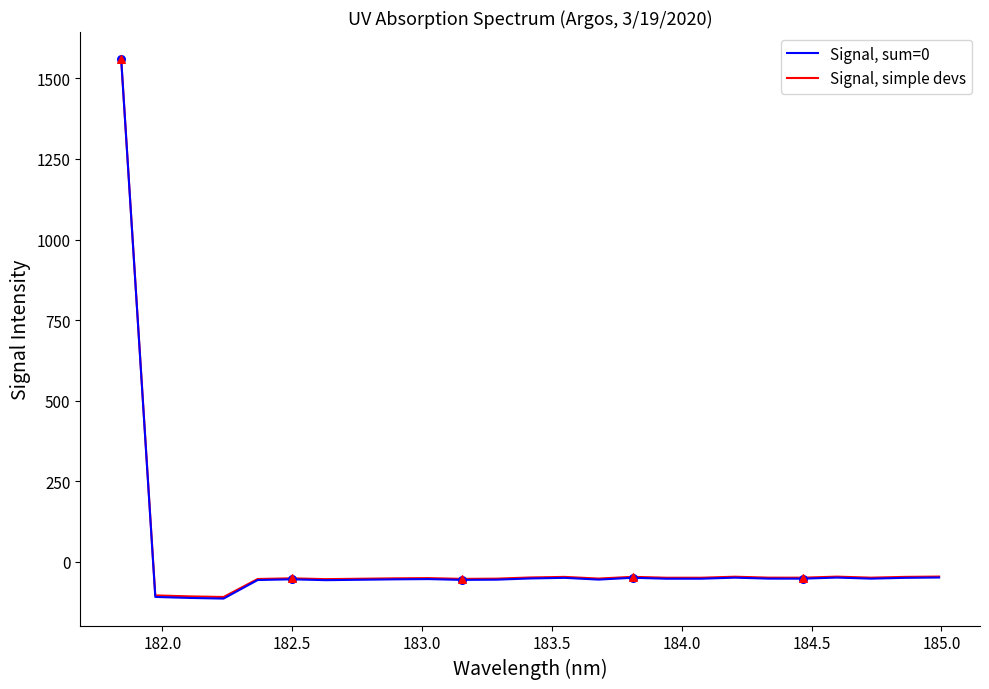

Which series has the widest spread of values?

Signal, sum=0